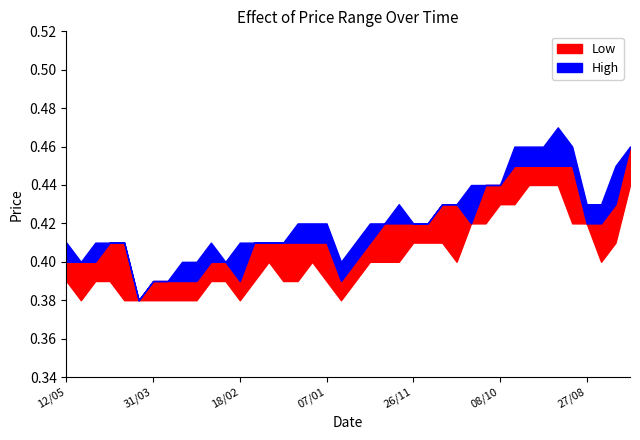

What is the total value across all series at 03/09?

1.3